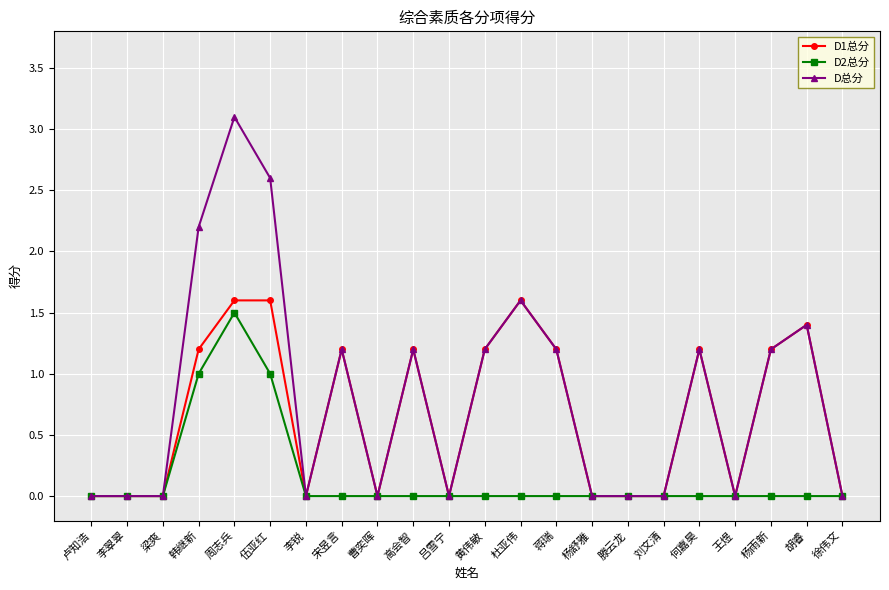

In D2总分, how many points are higher than both neighbors (excluding endpoints)?

1